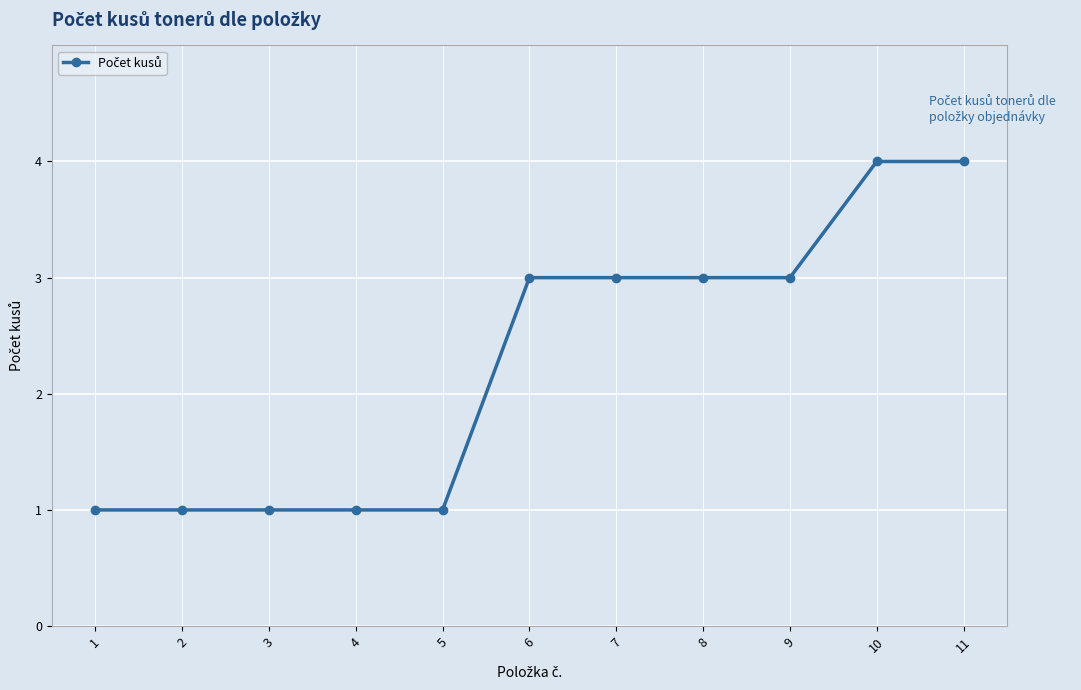

Which has a higher value, 1 or 9?

9